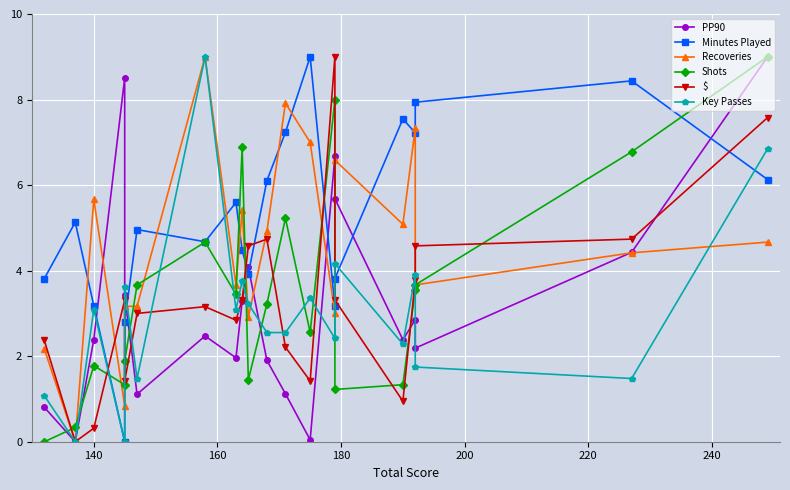

Between 180 and 240, which series saw the biggest shift?

$